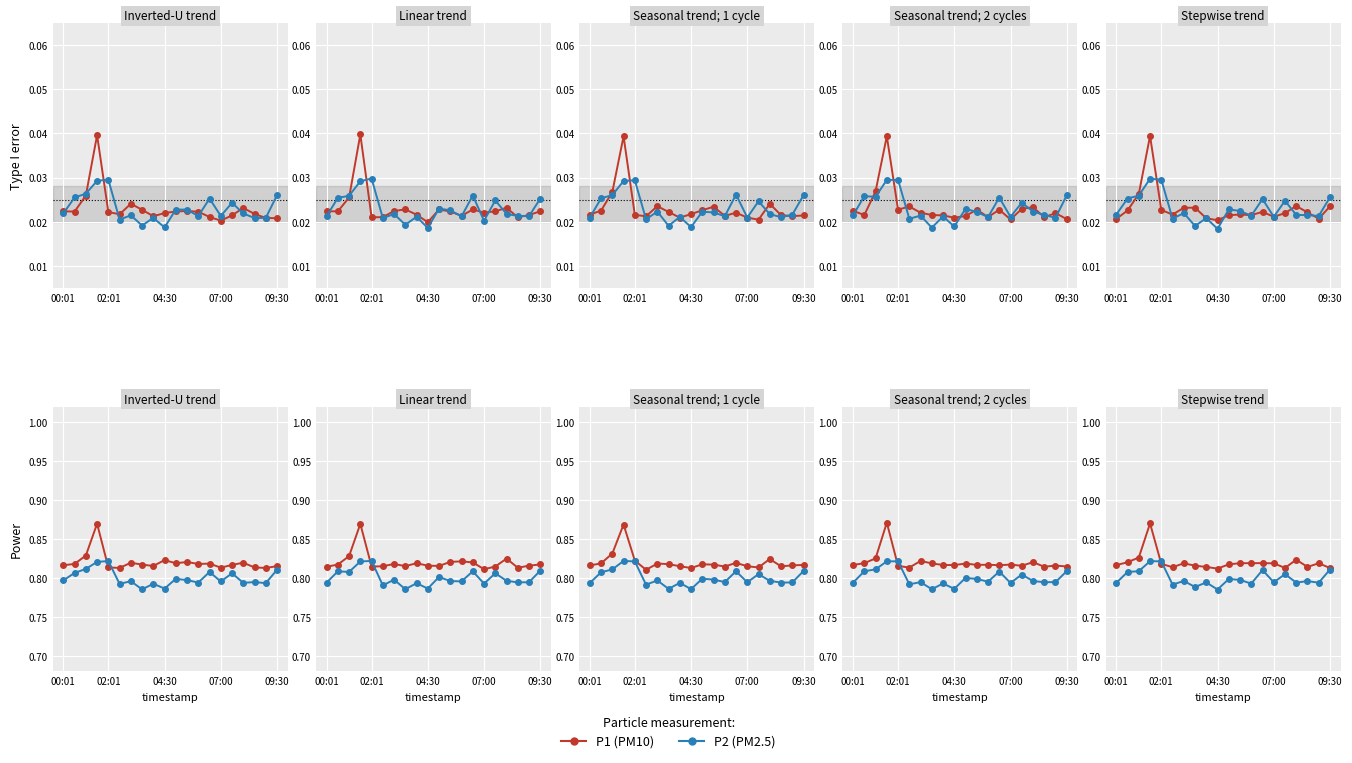

True or false: P2 and P1 cross at least once.

True